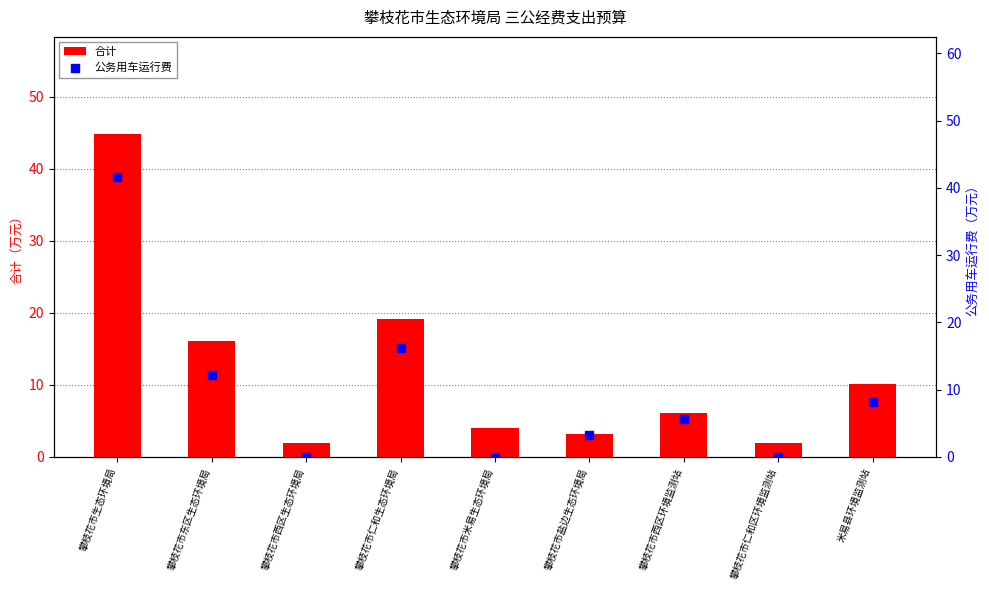

At how many categories does at least one series exceed 33?

1